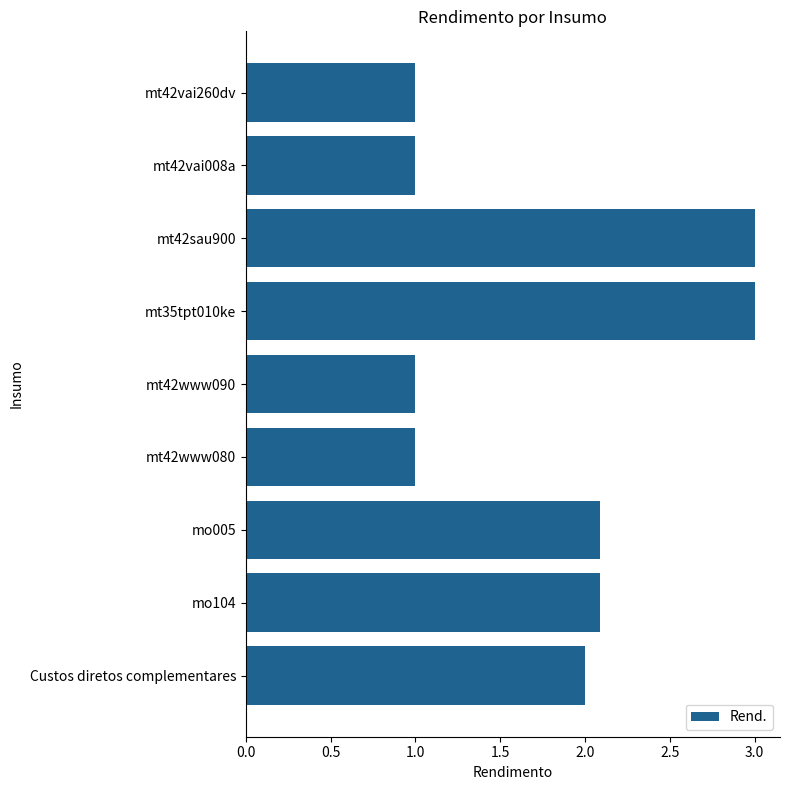

How many data points does each series have?

9